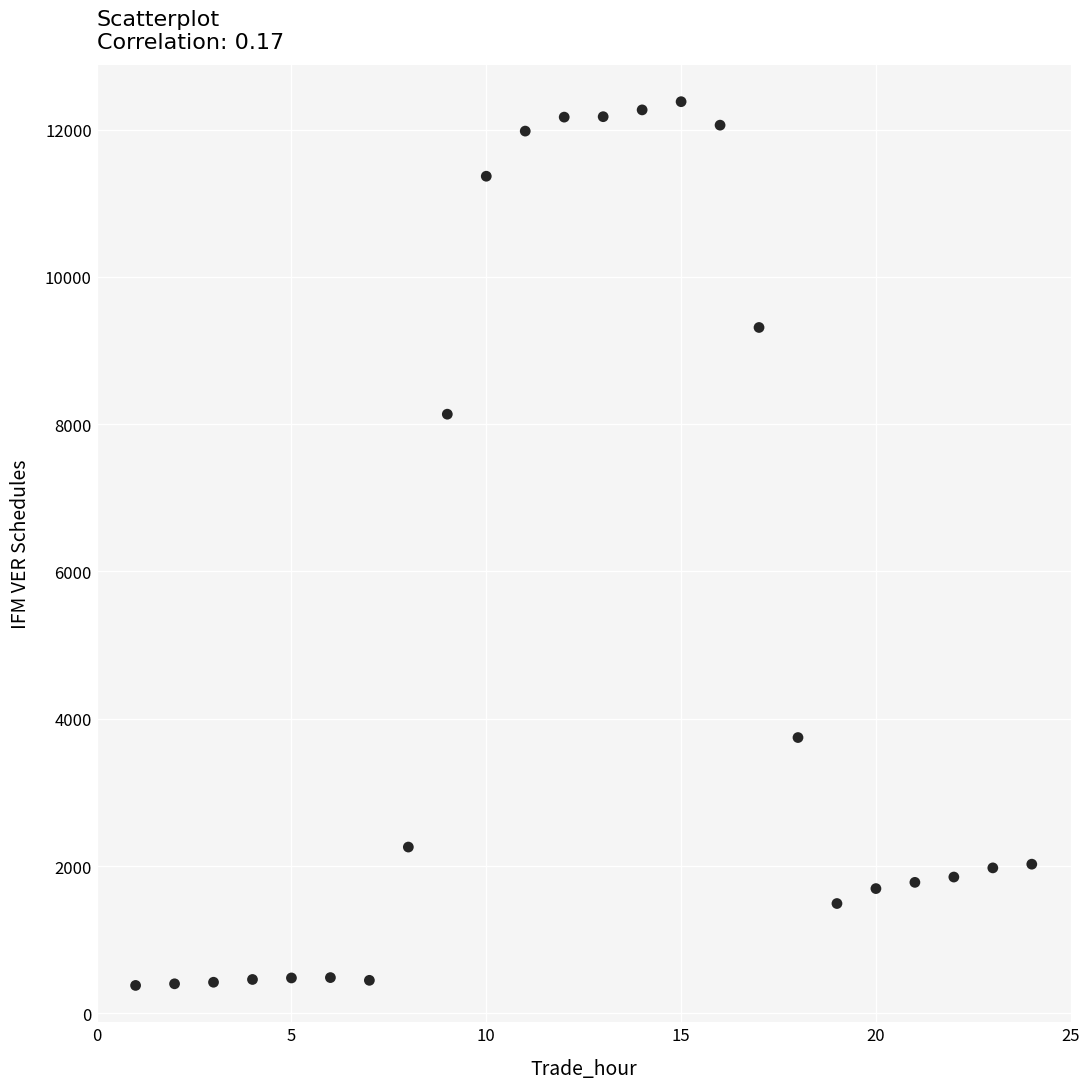

What Y value in the scatter plot is closest to 6379?

8135.9